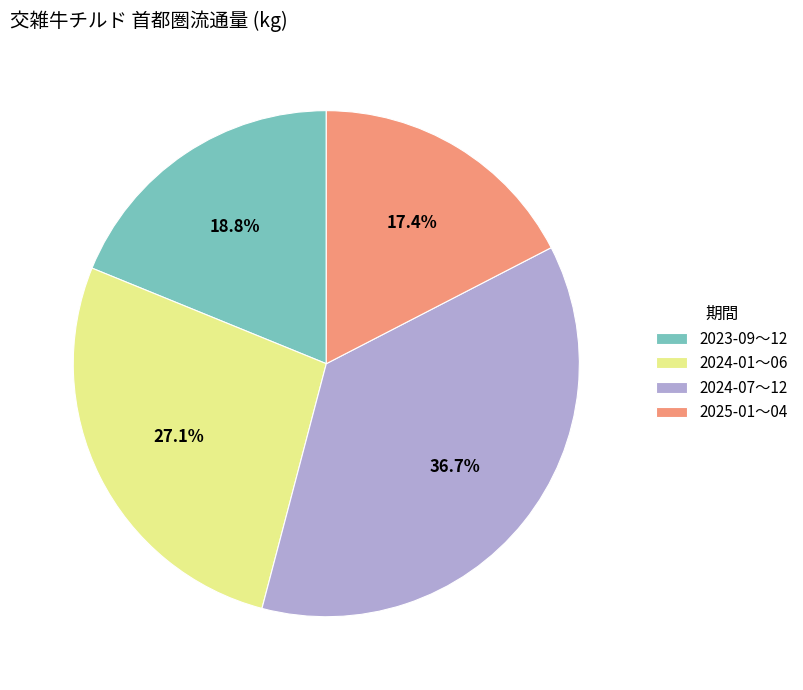

Which category has the biggest portion of the pie?

2024-07〜12